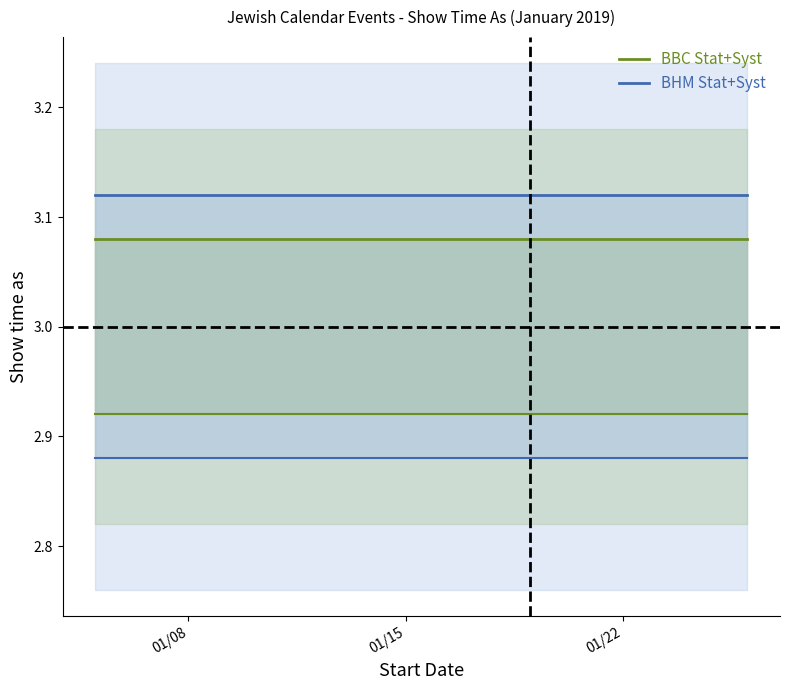

True or false: BBC Stat+Syst has a value of 3.1 at 01/22.

True